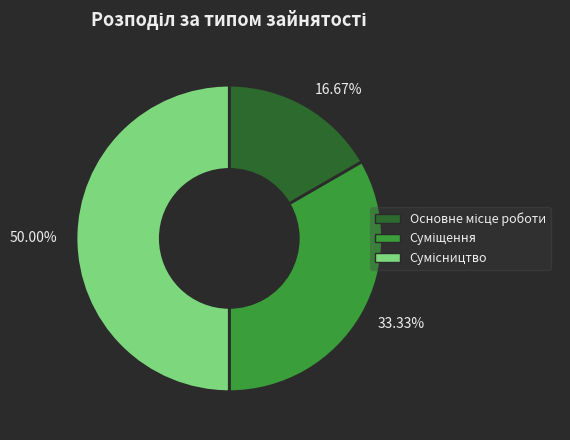

Is the sum of 50.00% and 16.67% greater than half?

Yes